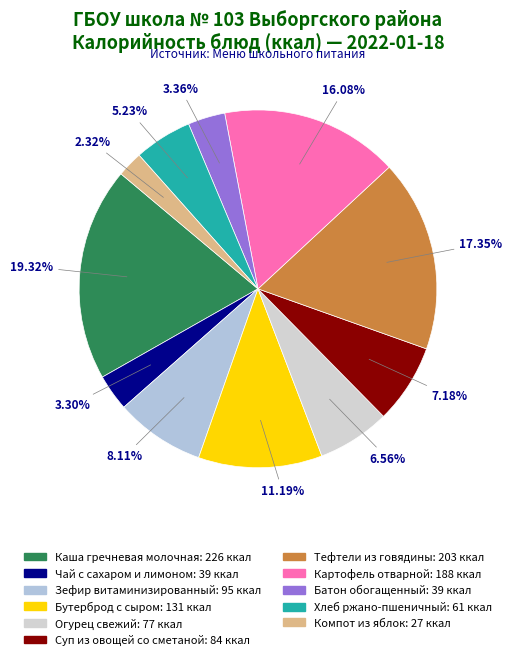

The Огурец свежий slice represents 7% of the pie. True or false?

True